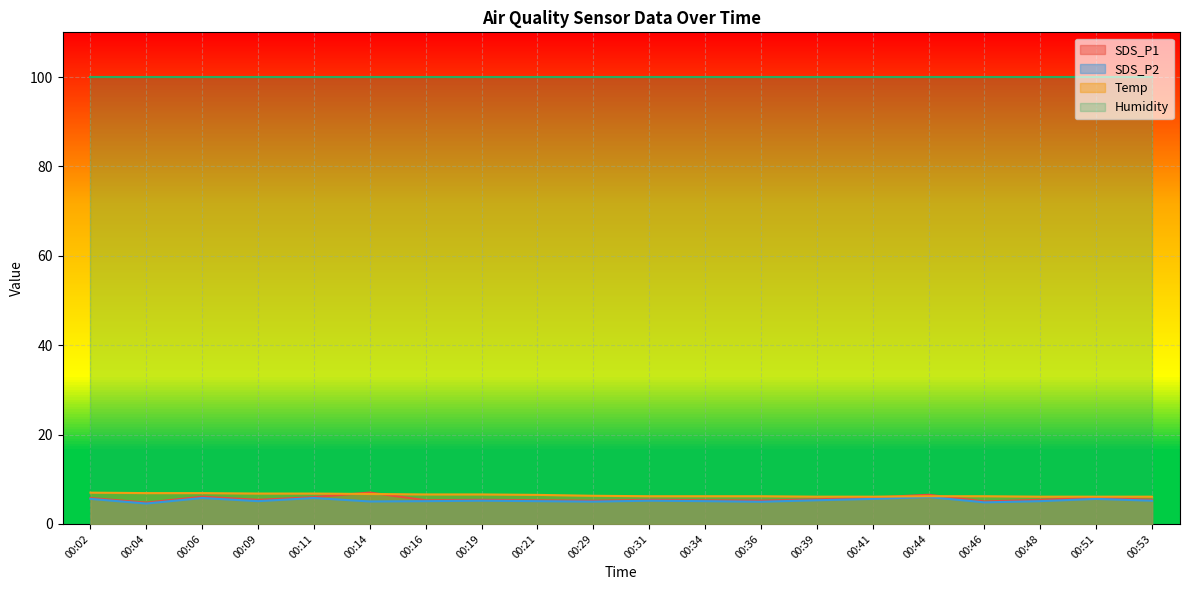

What is the total value across all series at 00:46?

116.0